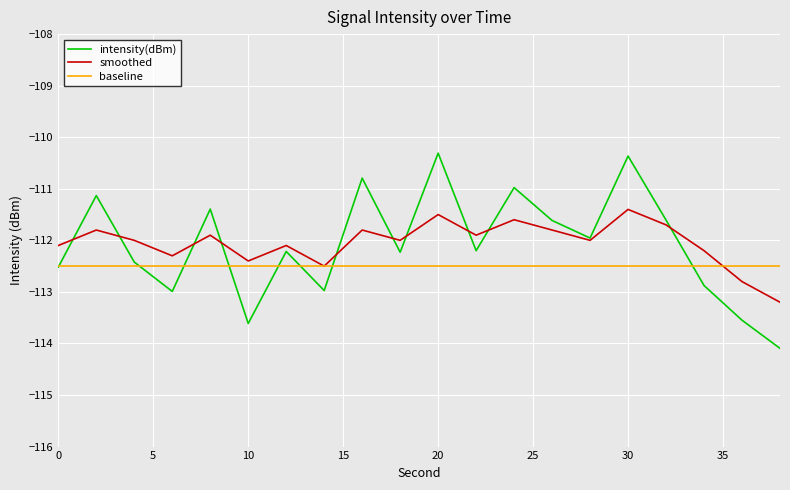

How many lines are shown in the chart?

3